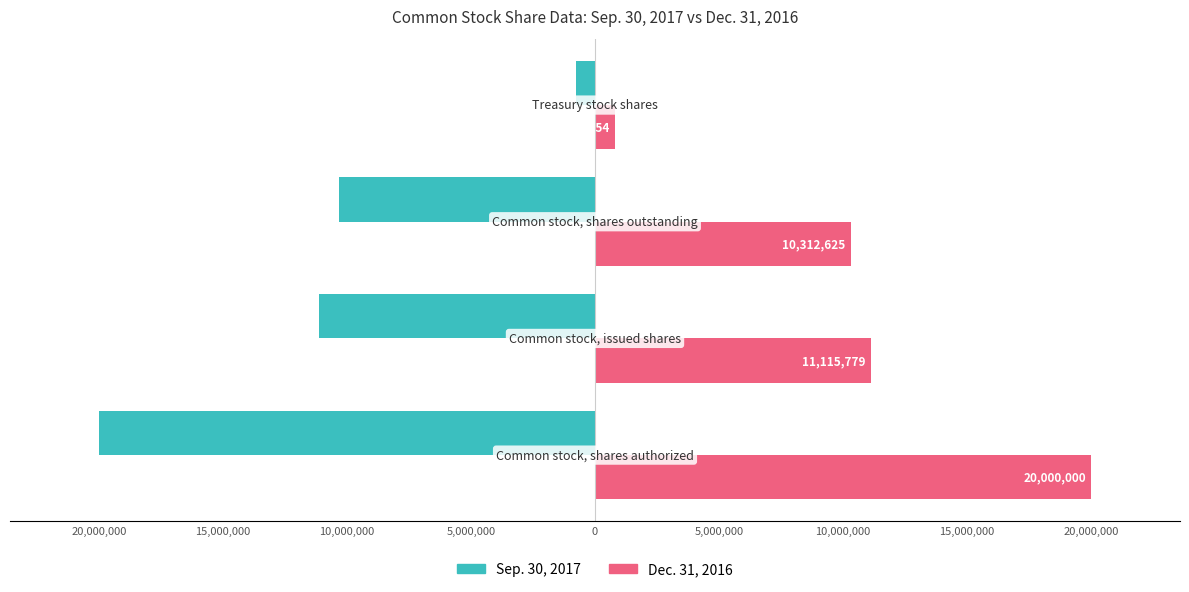

What are all the series names shown in the legend?

Sep. 30, 2017, Dec. 31, 2016